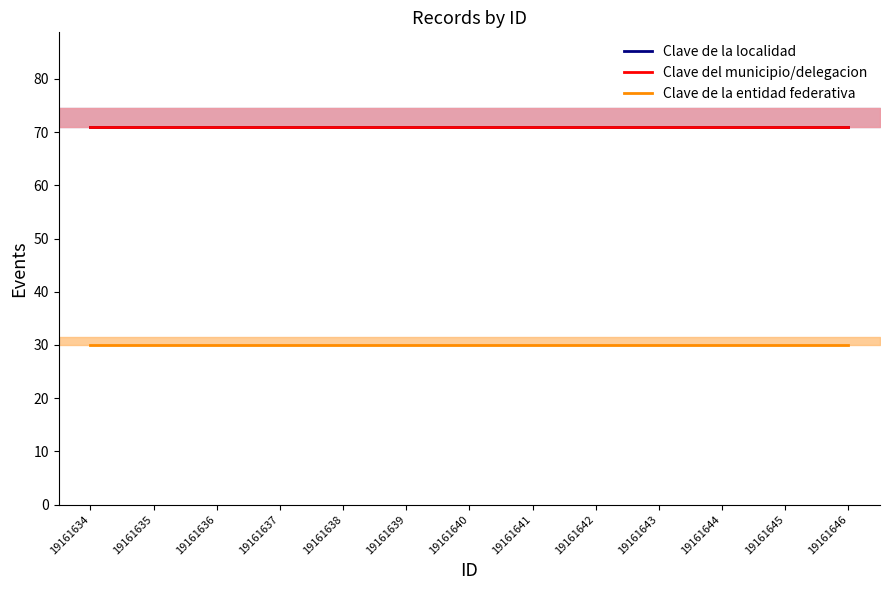

True or false: Clave de la localidad and Clave del municipio/delegacion cross at least once.

False